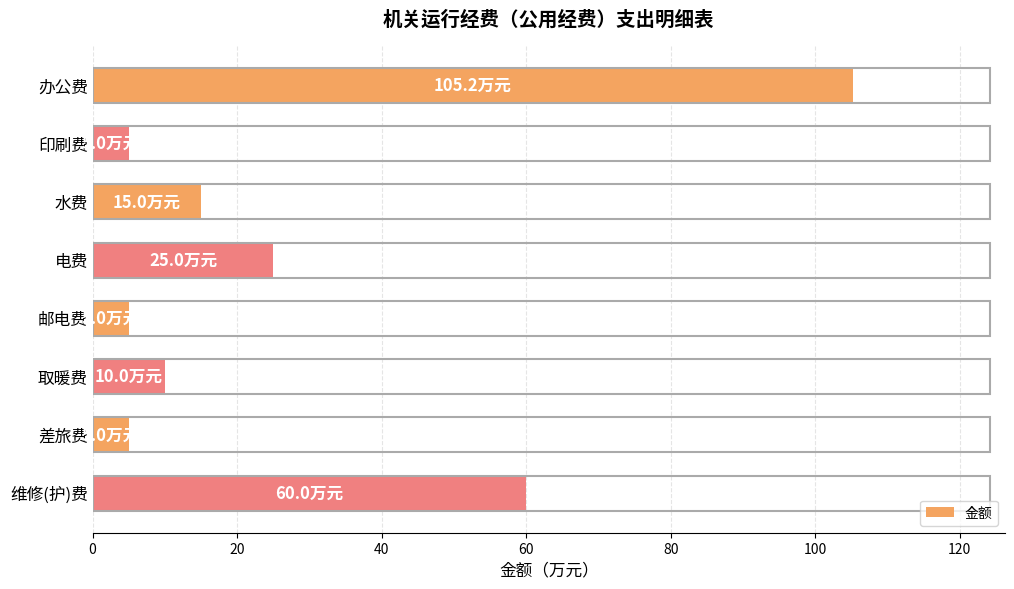

Reading top to bottom, list all the values displayed in this chart.

办公费=105.2	印刷费=5.0	水费=15.0	电费=25.0	邮电费=5.0	取暖费=10.0	差旅费=5.0	维修(护)费=60.0